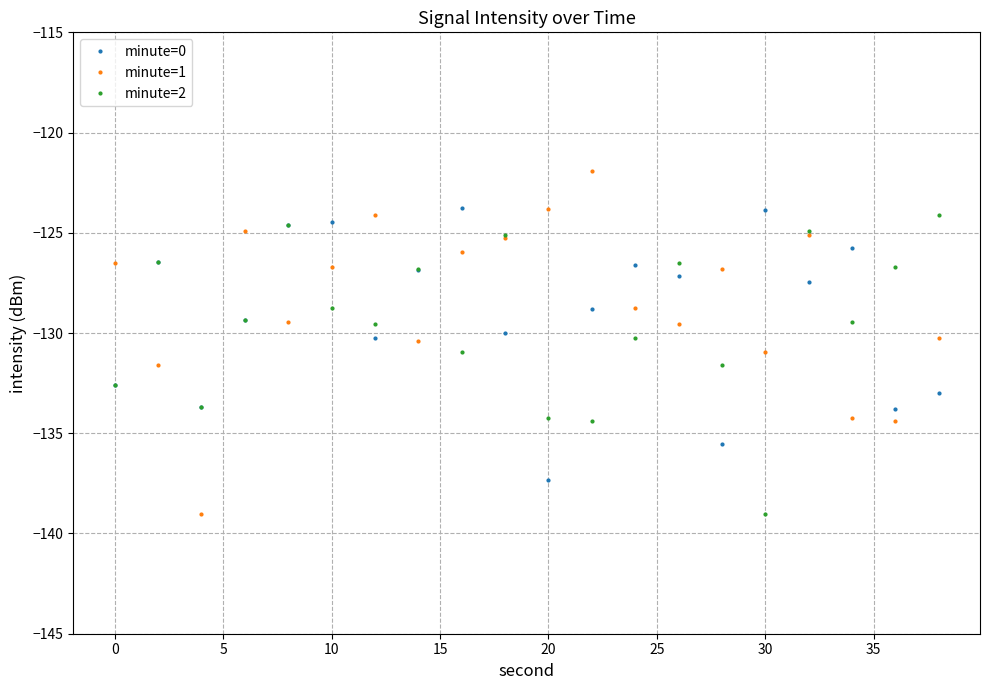

What is the value of the minute=2 point at the 14th from the left?

-126.5